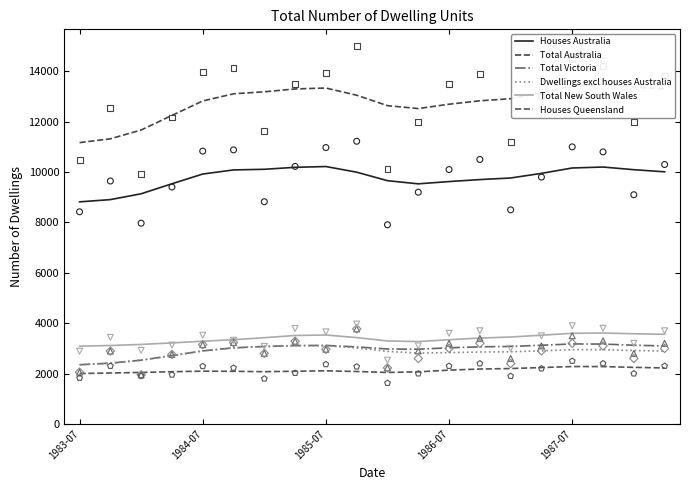

What are all the series names shown in the legend?

Houses Australia, Total Australia, Total Victoria, Dwellings excl houses Australia, Total New South Wales, Houses Queensland